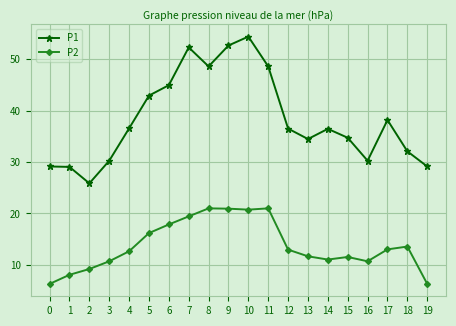

True or false: P1 has a value of 42.9 at 5.

True